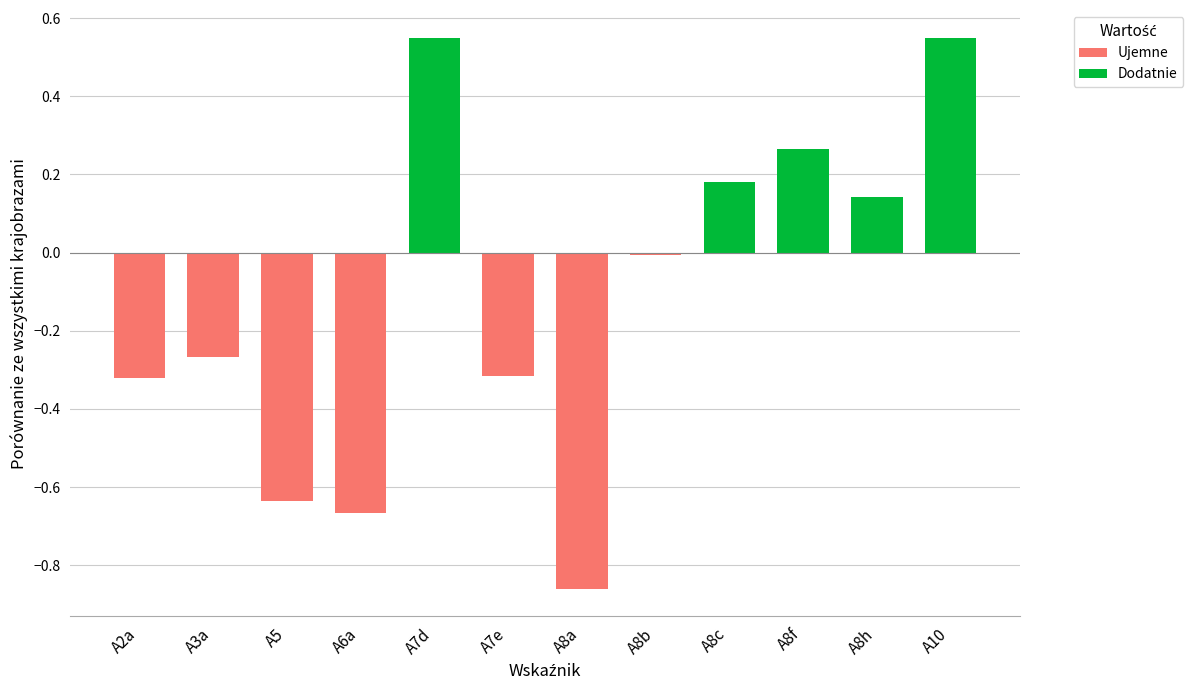

Which label corresponds to the smallest value in the chart?

A8a